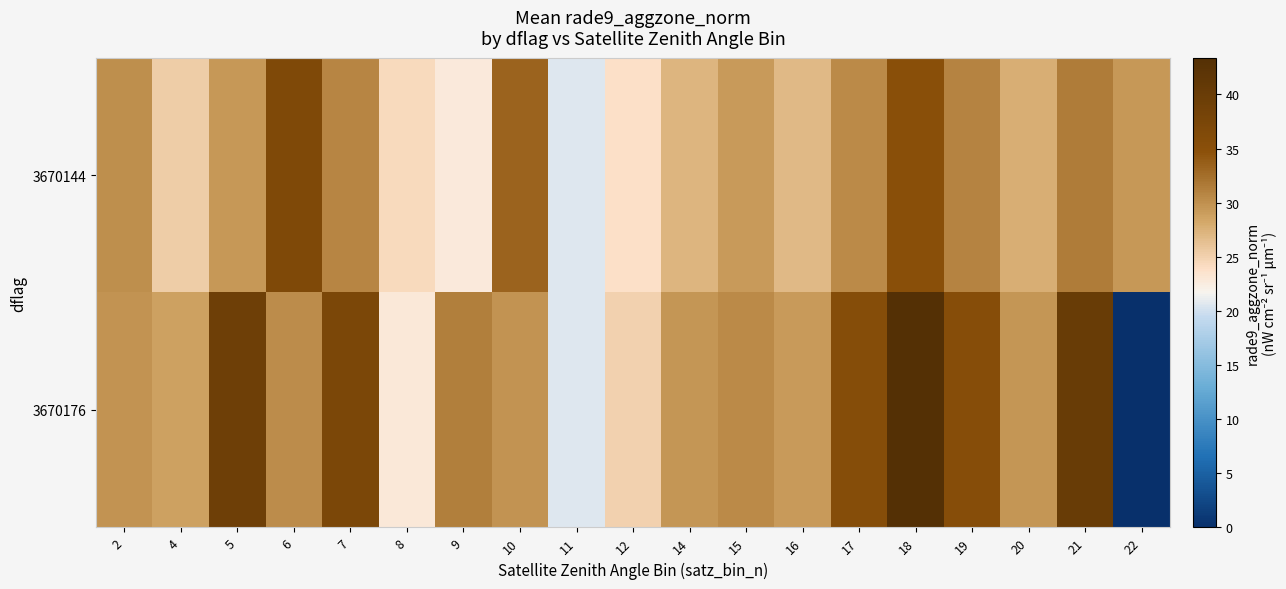

Which series has the largest total across all categories?

3670176